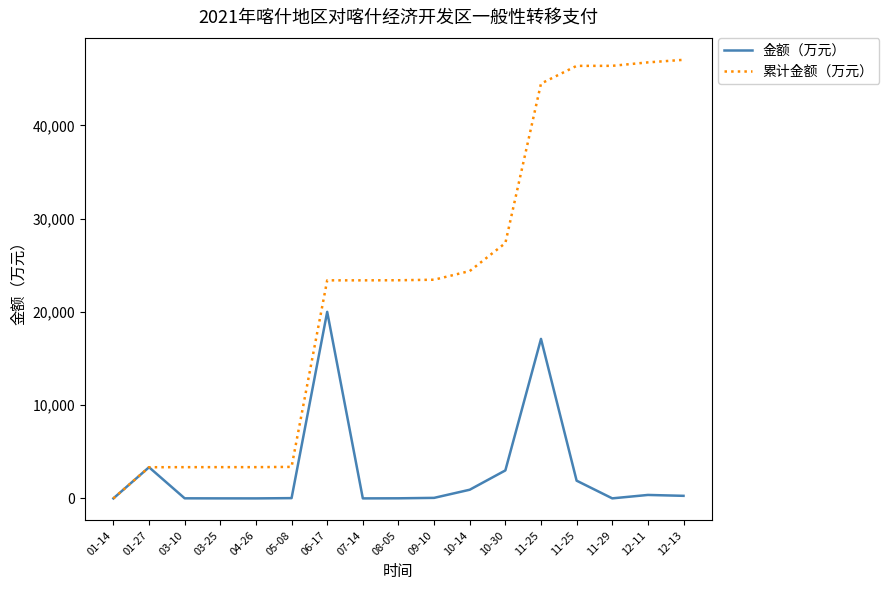

At which label does 金额（万元） reach its peak?

06-17